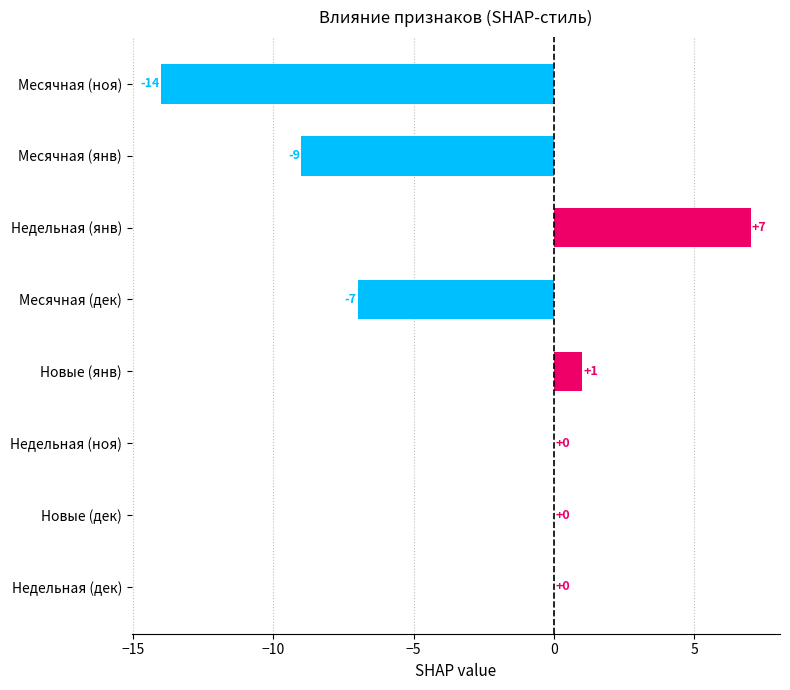

Is it true that the value at Недельная (янв) is 3?

False